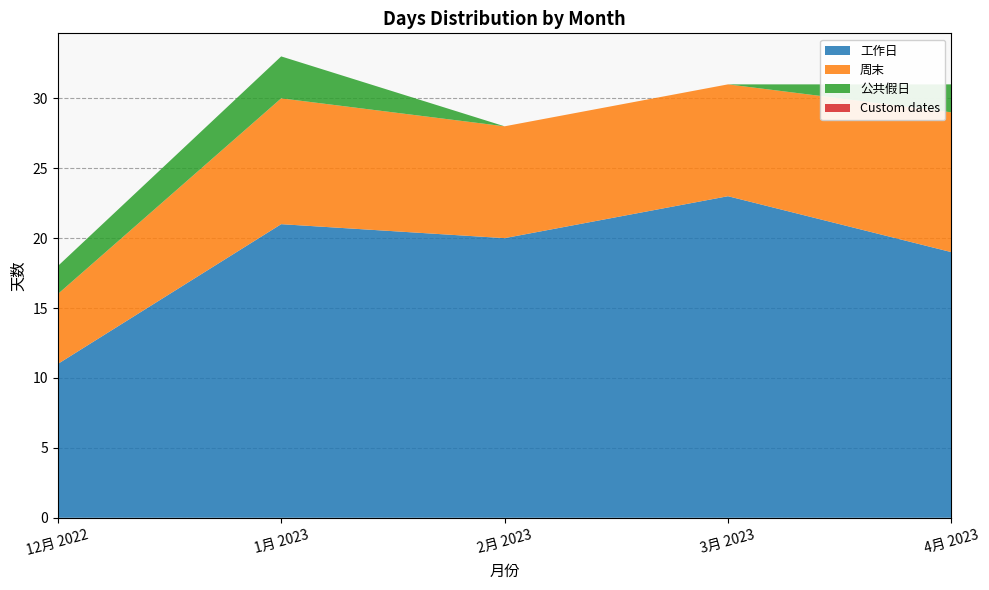

Reading right to left, list all the values displayed in this chart.

工作日: 4月 2023=19	3月 2023=23	2月 2023=20	1月 2023=21	12月 2022=11
周末: 4月 2023=10	3月 2023=8	2月 2023=8	1月 2023=9	12月 2022=5
公共假日: 4月 2023=2	3月 2023=0	2月 2023=0	1月 2023=3	12月 2022=2
Custom dates: 4月 2023=0	3月 2023=0	2月 2023=0	1月 2023=0	12月 2022=0